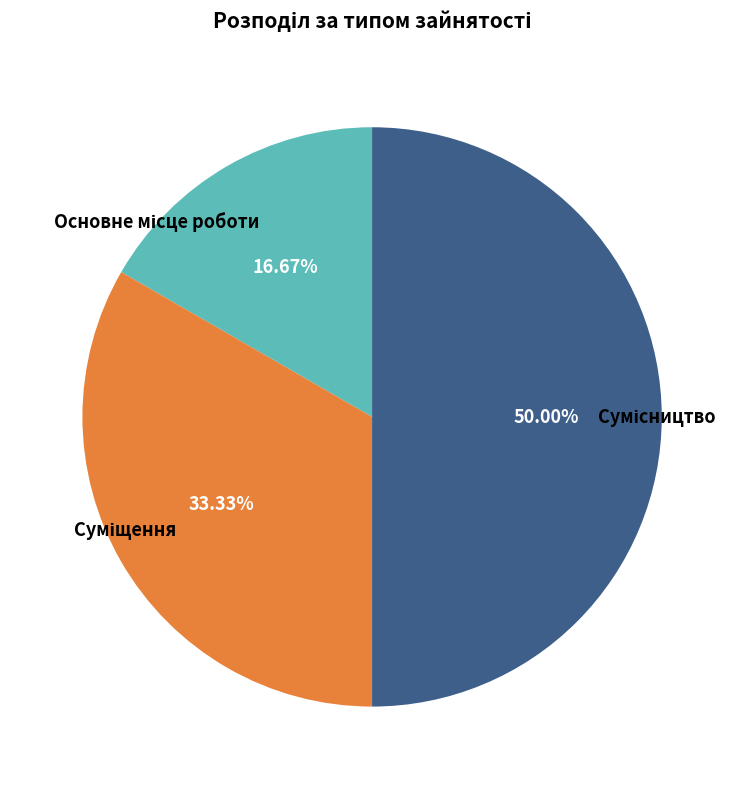

Count the number of slices in the pie.

3